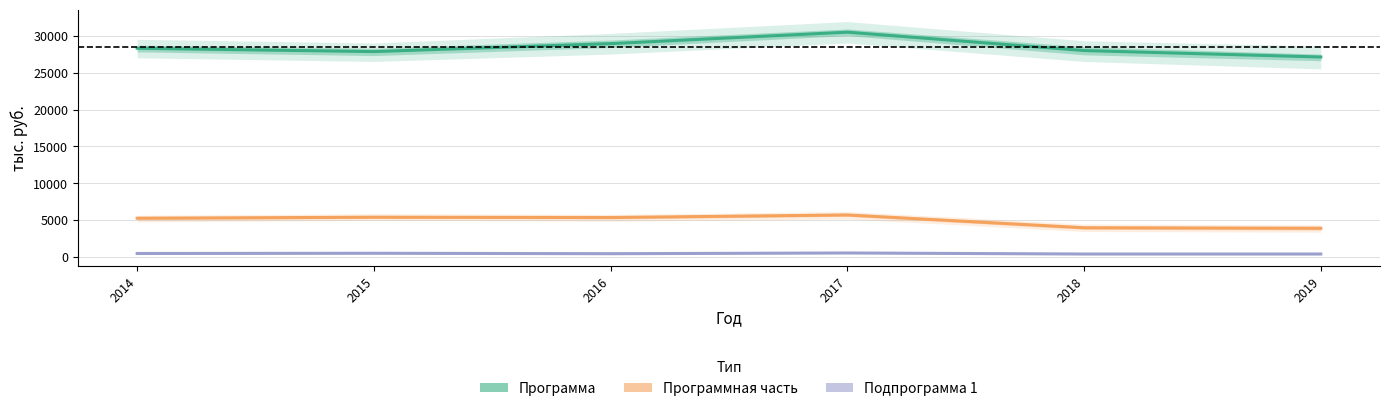

What is the maximum value shown in the chart?

30463.8